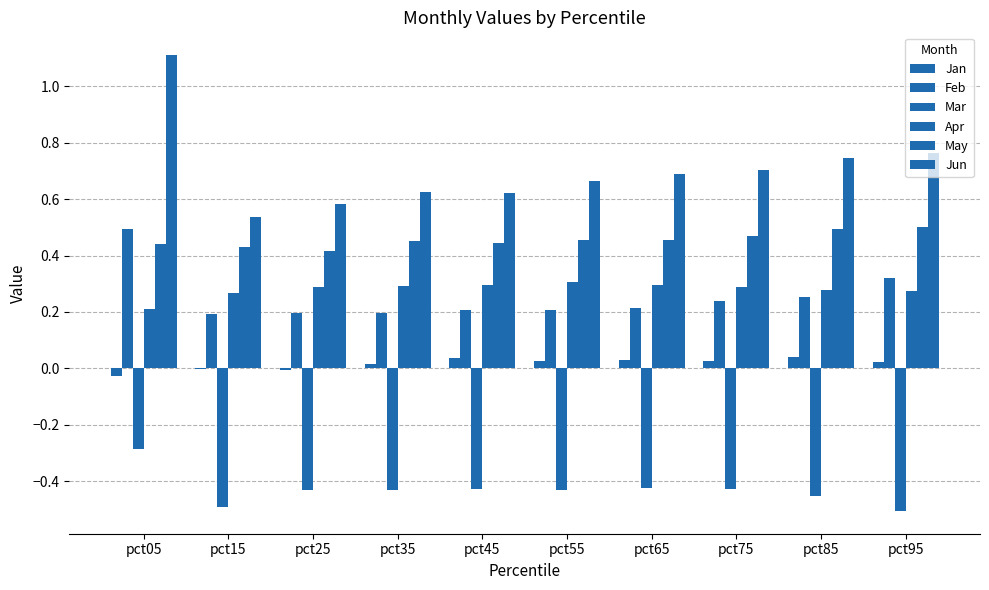

What is the sum of all Jan values?

0.2